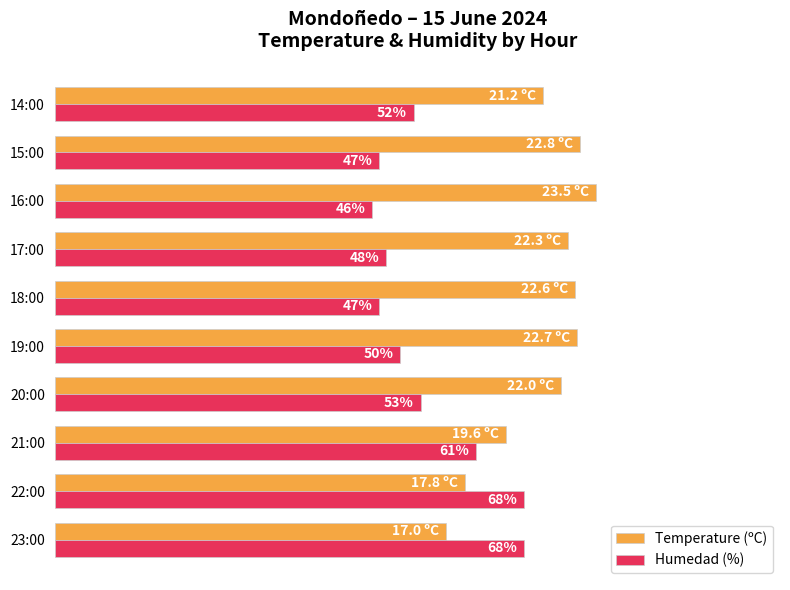

At which category does the chart reach its minimum across all series?

16:00